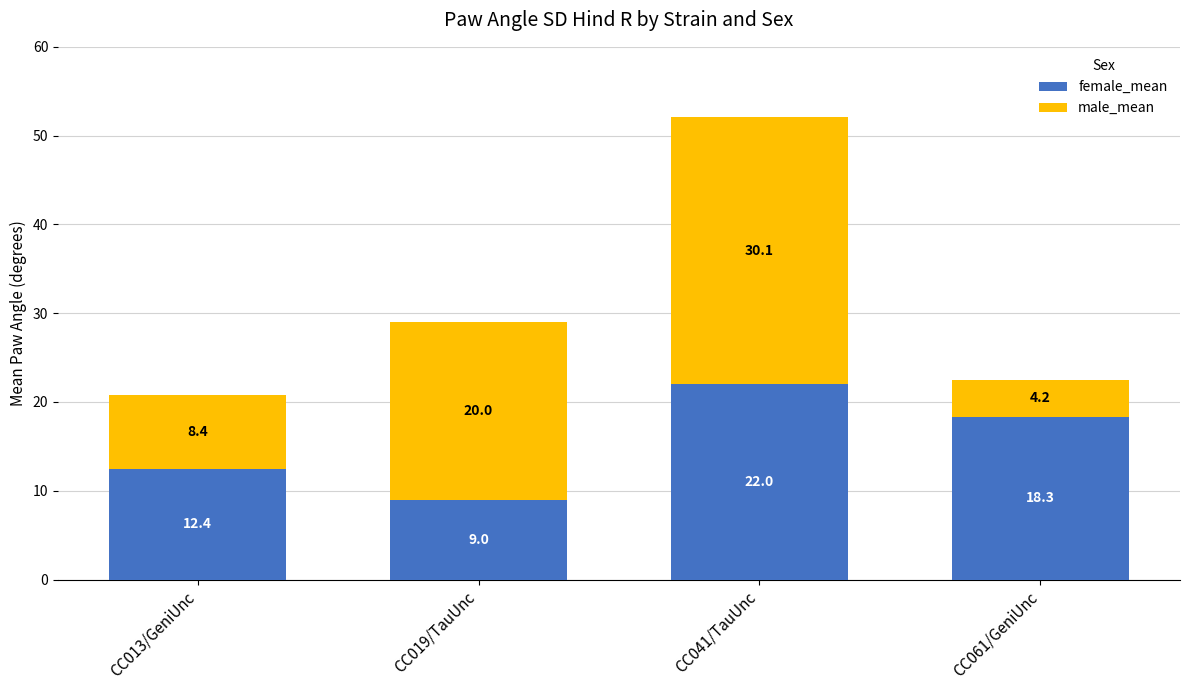

At which category is the sum across all series the highest?

CC041/TauUnc